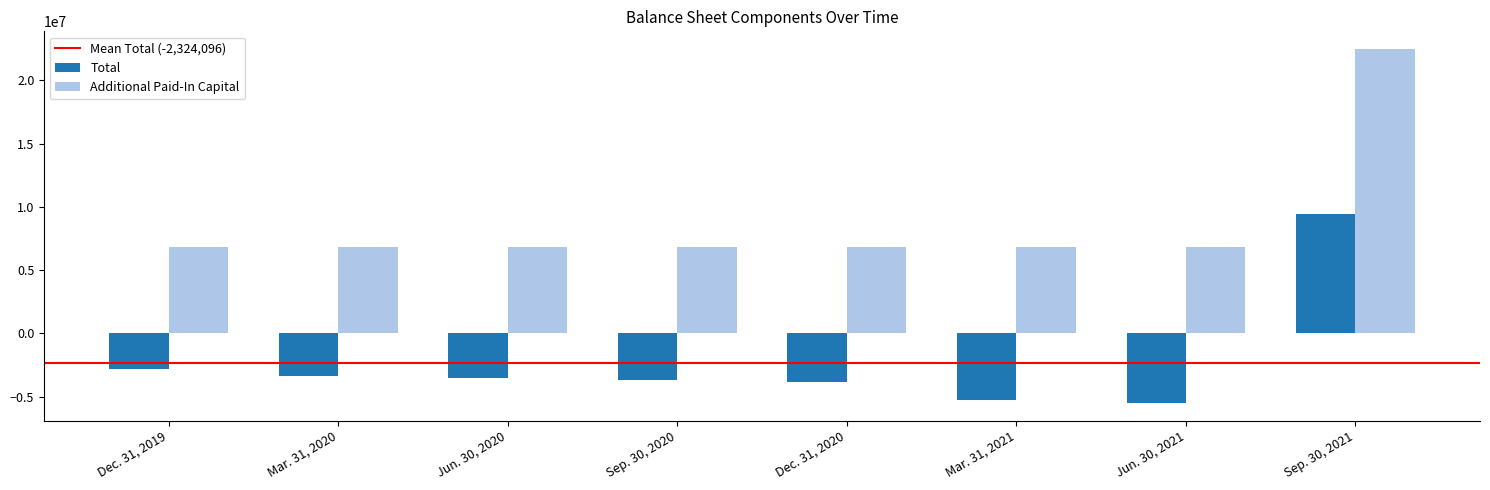

What is the difference between the maximum and minimum values in the Additional Paid-In Capital series?

15645256